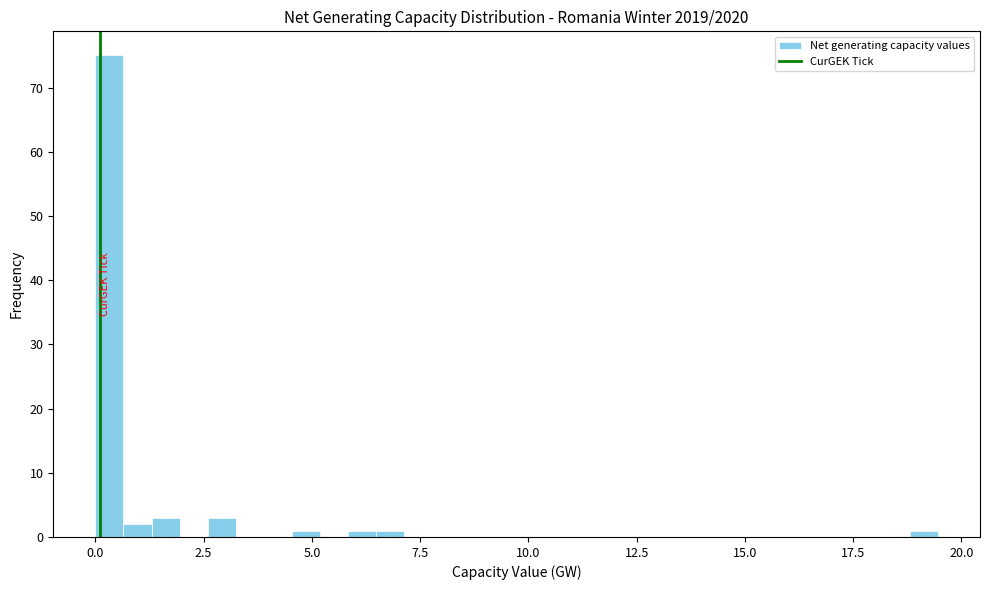

Around what value on the x-axis is the tallest bar? Give the approximate position of its centre, as read against the axis.

0.5